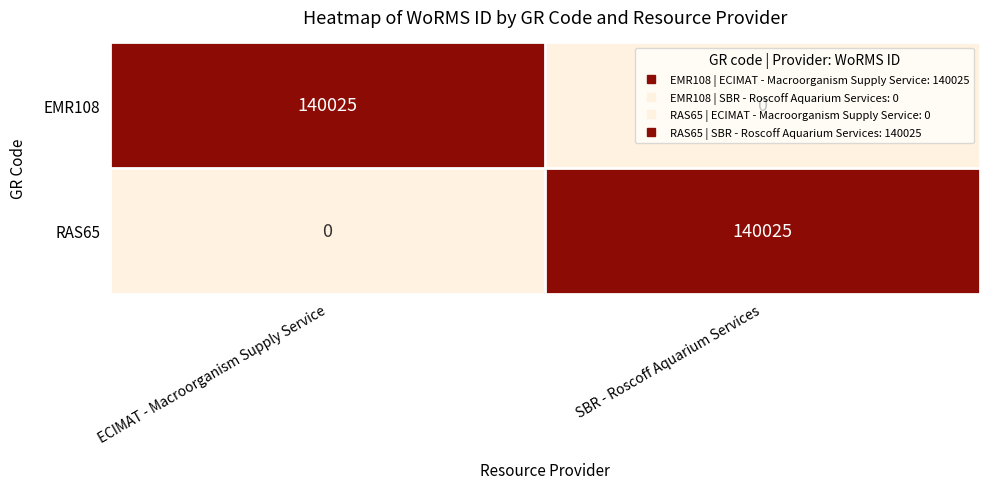

What is the highest value of the EMR108 series?

140025